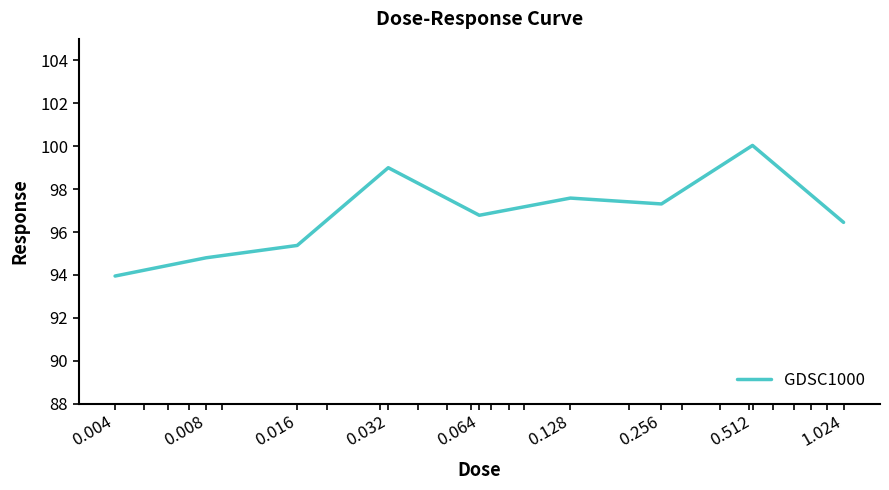

What is the difference between the maximum and minimum values?

6.1